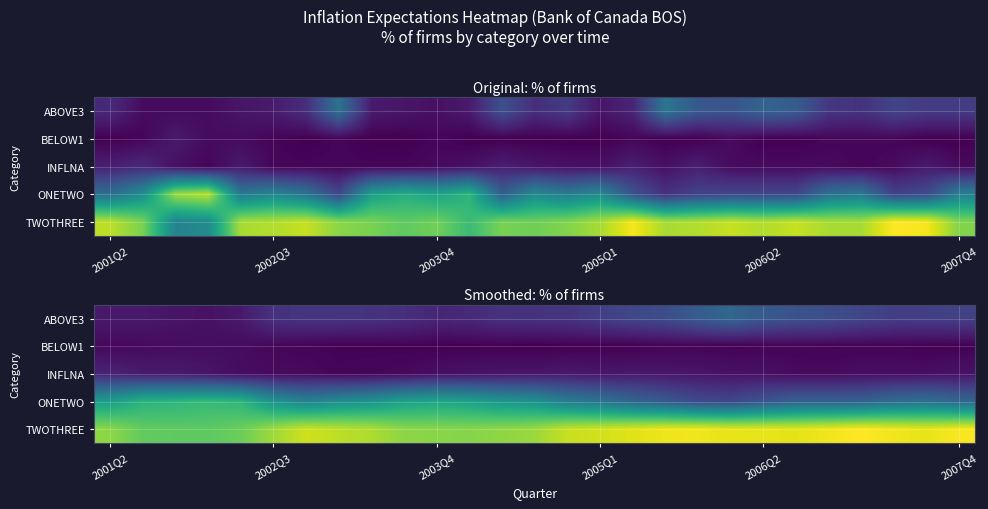

How many values in the TWOTHREE series are below 58?

13